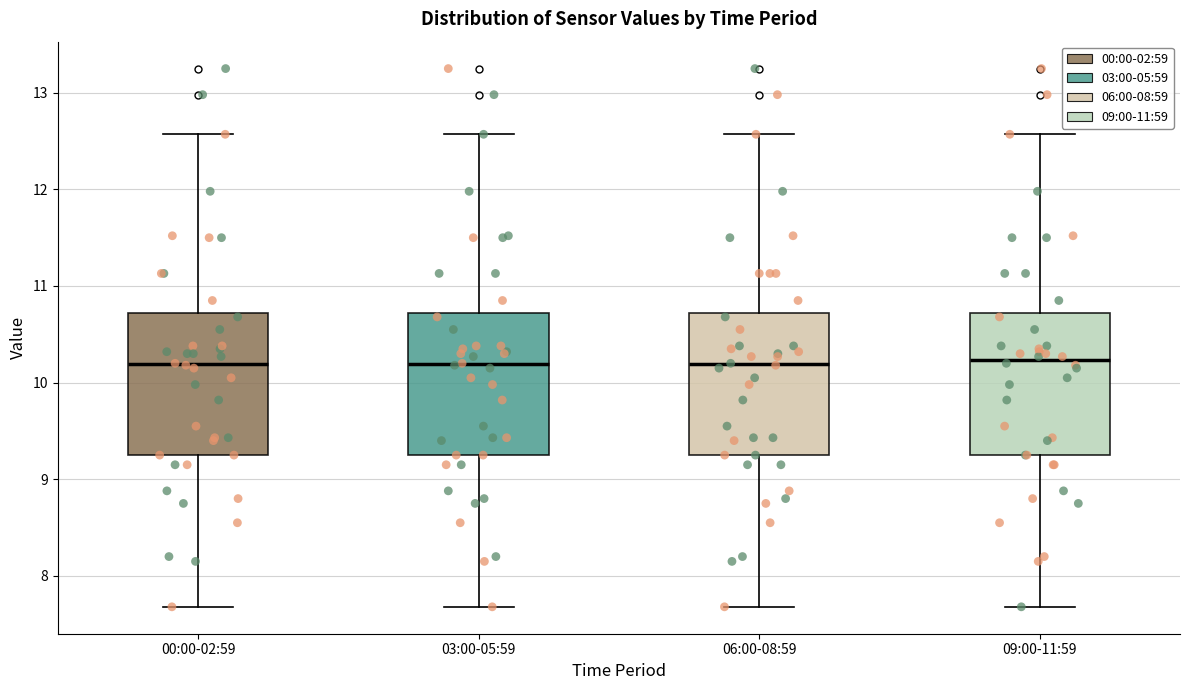

Where does the median line of the box for 03:00-05:59 sit on the y-axis? The values are not printed on the chart, so give them approximately, as read against the axis.

10.2